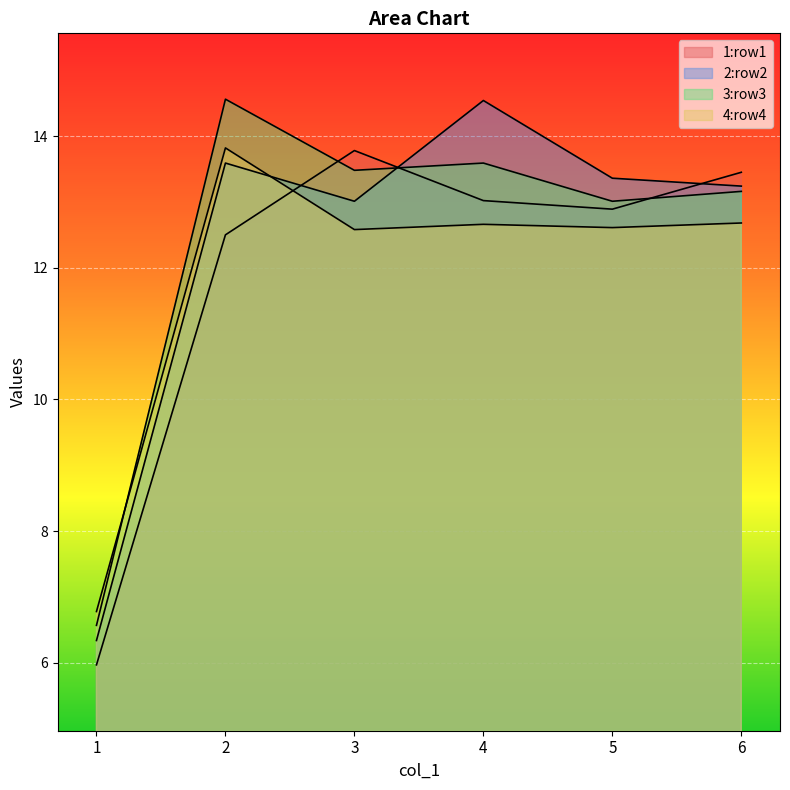

In 3:row3, how many points are higher than both neighbors (excluding endpoints)?

2